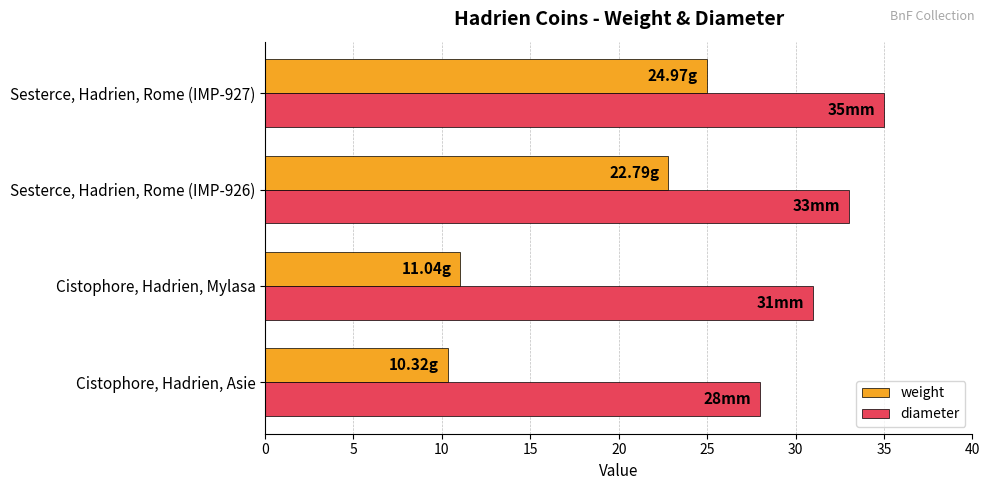

Rank the series by their maximum value, from lowest to highest.

weight, diameter